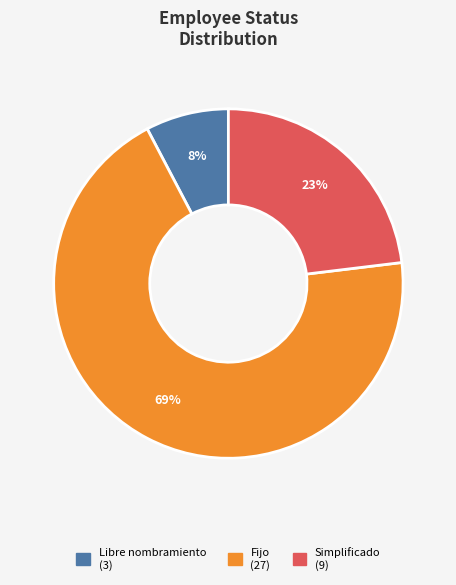

To the nearest percent, what percentage of the pie is Simplificado?

23%